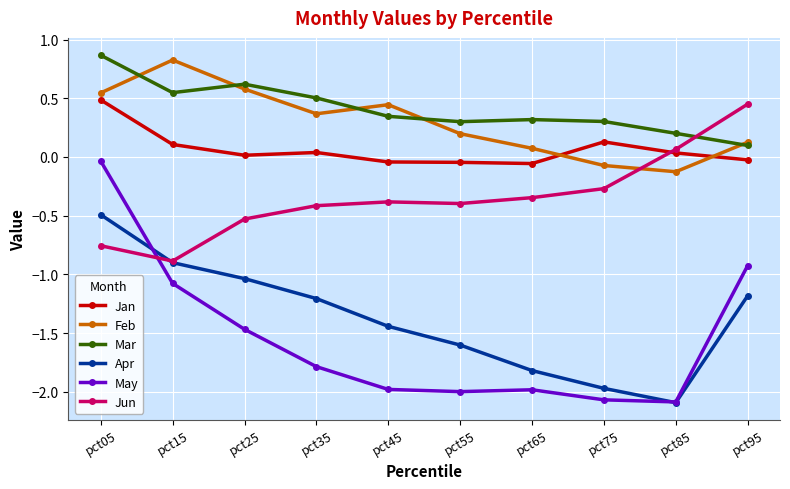

What is the minimum value for Jun?

-0.9